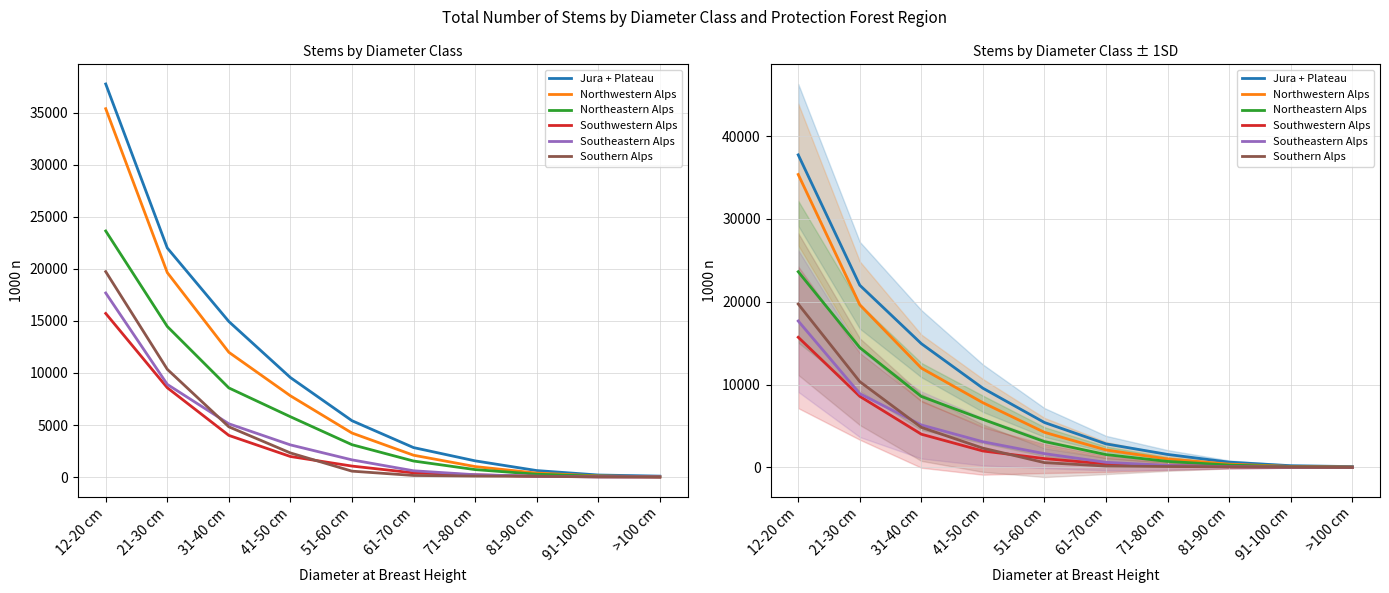

Reading right to left, transcribe all the data shown in this chart.

Jura + Plateau: >100 cm=93	91-100 cm=201	81-90 cm=629	71-80 cm=1561	61-70 cm=2834	51-60 cm=5415	41-50 cm=9557	31-40 cm=14938	21-30 cm=21995	12-20 cm=37741
Northwestern Alps: >100 cm=38	91-100 cm=112	81-90 cm=389	71-80 cm=1012	61-70 cm=2101	51-60 cm=4231	41-50 cm=7805	31-40 cm=11984	21-30 cm=19633	12-20 cm=35369
Northeastern Alps: >100 cm=31	91-100 cm=89	81-90 cm=276	71-80 cm=721	61-70 cm=1544	51-60 cm=3112	41-50 cm=5796	31-40 cm=8562	21-30 cm=14461	12-20 cm=23628
Southwestern Alps: >100 cm=8	91-100 cm=35	81-90 cm=72	71-80 cm=215	61-70 cm=408	51-60 cm=1059	41-50 cm=1978	31-40 cm=4004	21-30 cm=8578	12-20 cm=15712
Southeastern Alps: >100 cm=28	91-100 cm=22	81-90 cm=86	71-80 cm=229	61-70 cm=608	51-60 cm=1655	41-50 cm=3092	31-40 cm=5120	21-30 cm=8900	12-20 cm=17676
Southern Alps: >100 cm=5	91-100 cm=18	81-90 cm=78	71-80 cm=100	61-70 cm=158	51-60 cm=571	41-50 cm=2320	31-40 cm=4828	21-30 cm=10350	12-20 cm=19724